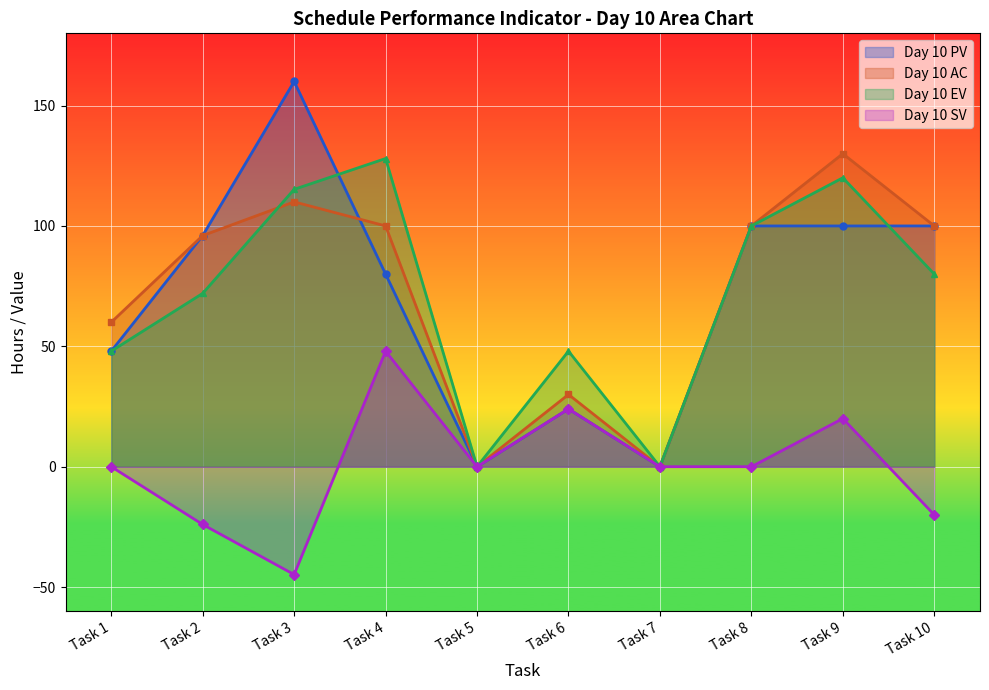

Which series ends up on top after the final intersection of Day 10 EV and Day 10 PV?

Day 10 PV